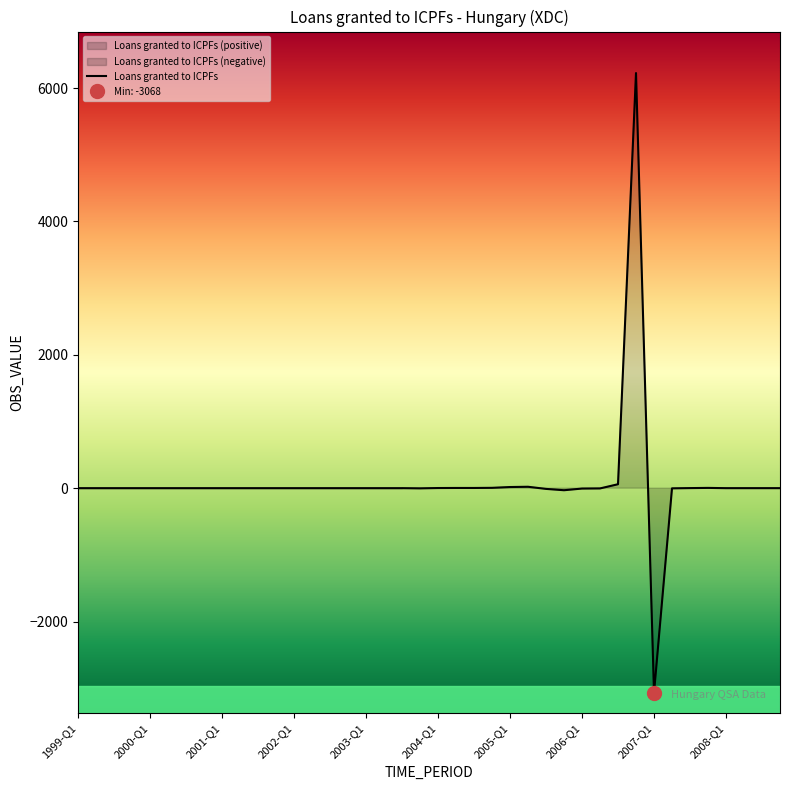

How many values exceed 0?

10